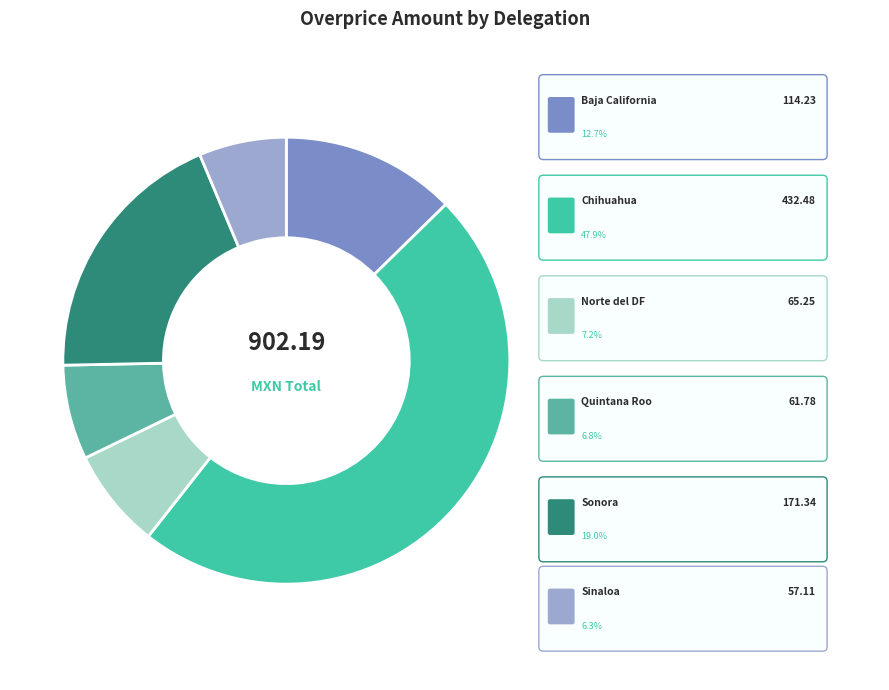

To the nearest percent, what portion does Sinaloa represent?

6%